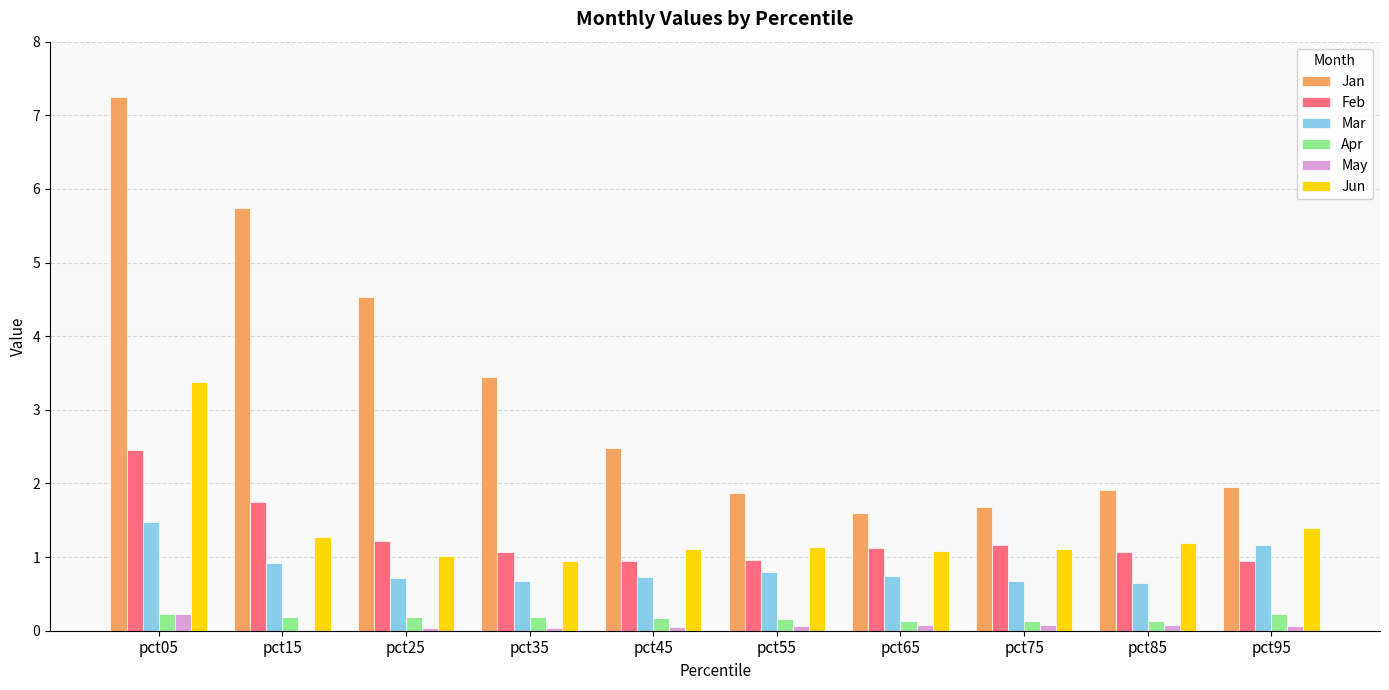

At which category is the sum across all series the highest?

pct05